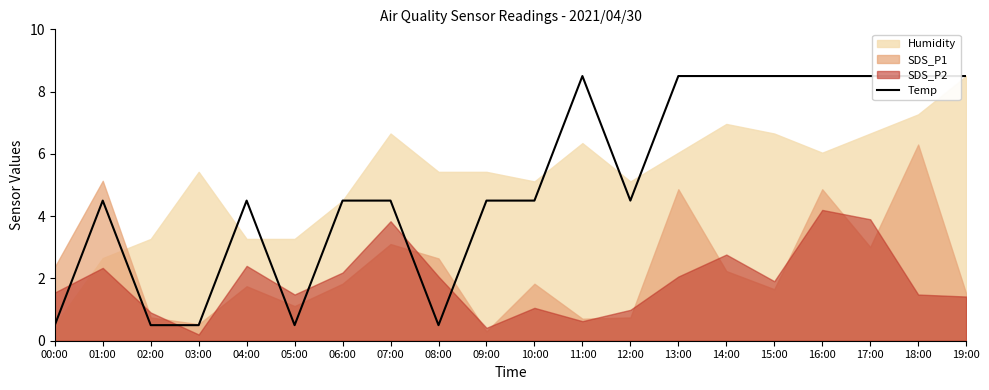

At which category does the chart reach its minimum across all series?

00:00